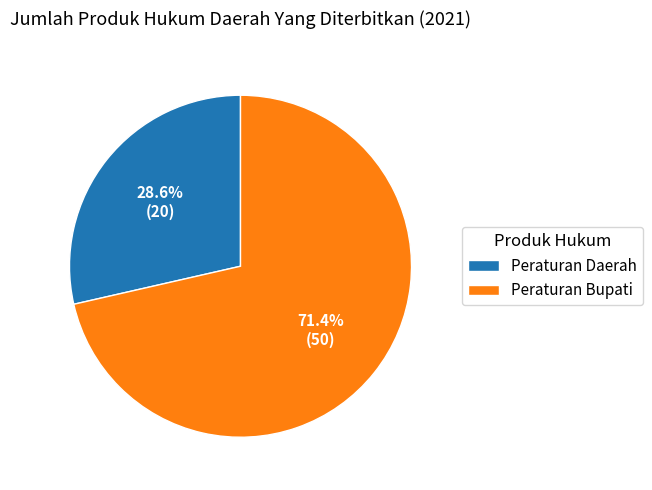

Combined, what portion of the pie is Peraturan Daerah and Peraturan Bupati?

100.0%